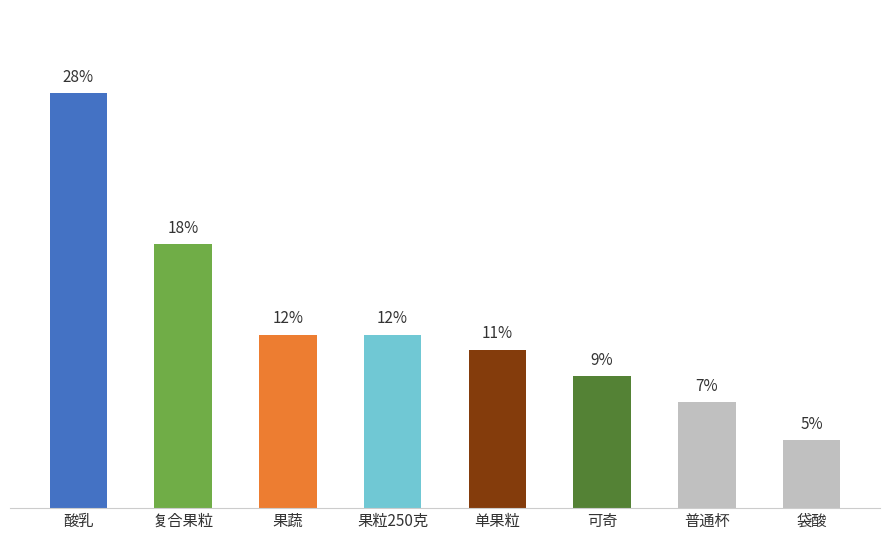

What position from the right is 果蔬?

6